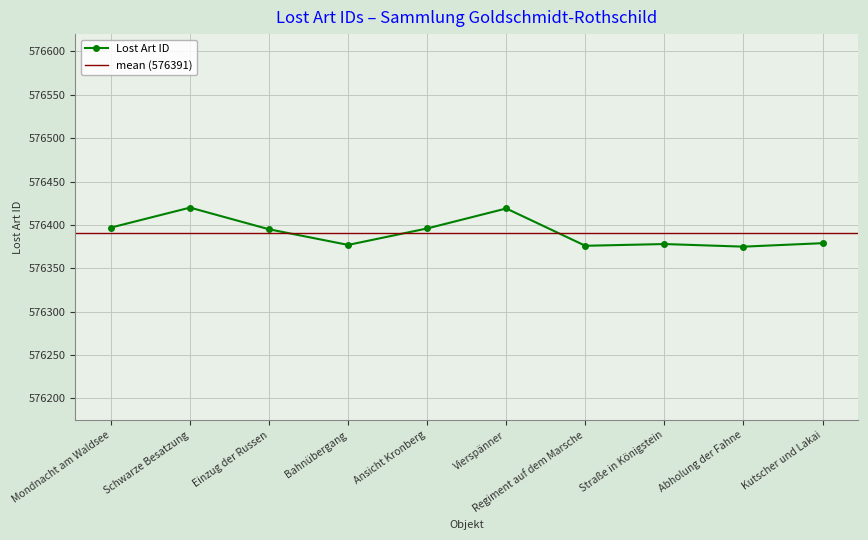

True or false: there are more than 0 points higher than both neighbors.

True